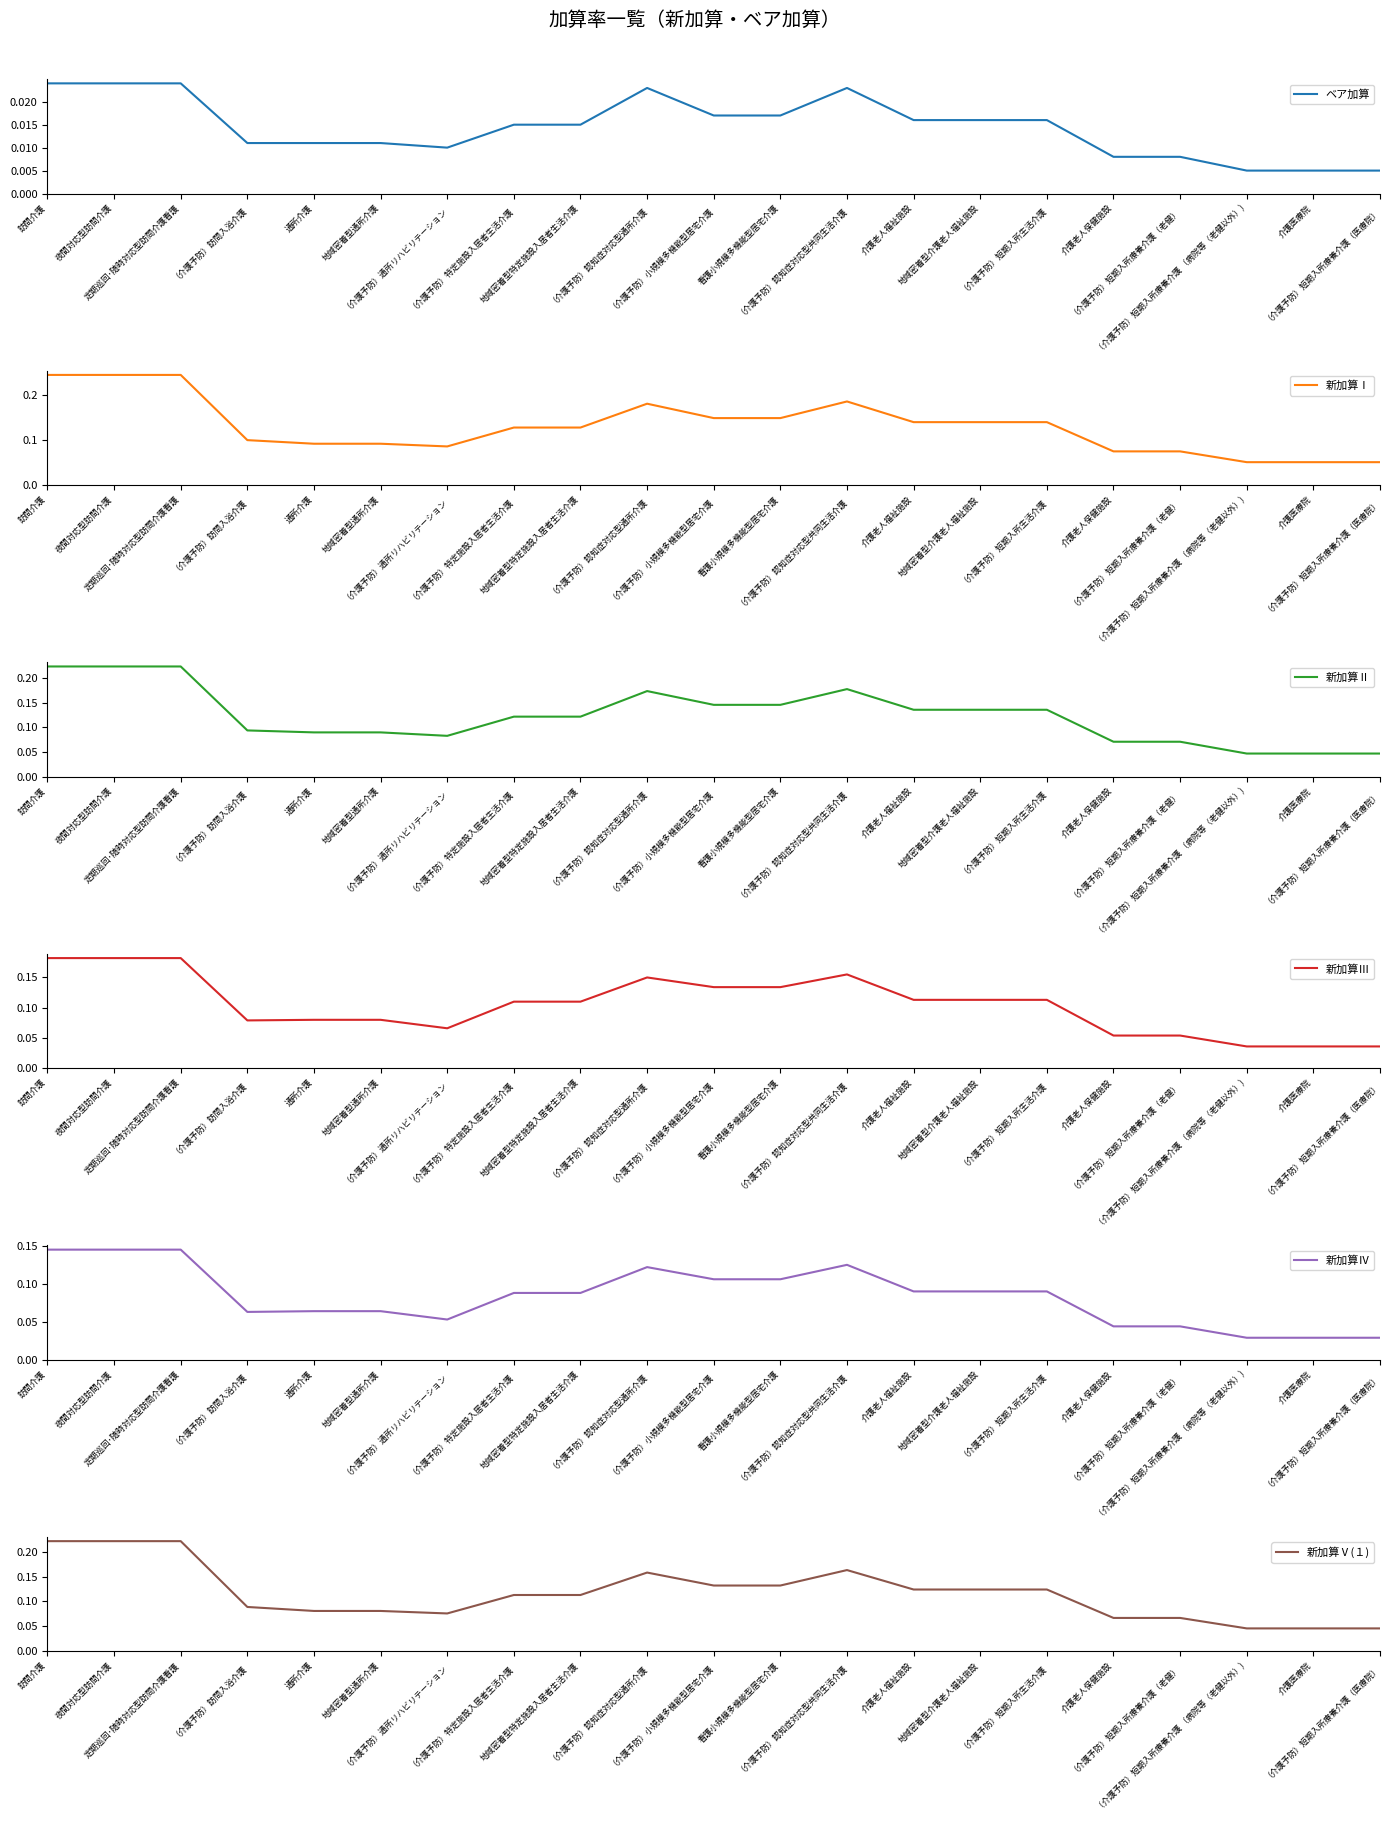

Reading left to right, transcribe all the data shown in this chart.

ベア加算: 0.0	0.0	0.0	0.0	0.0	0.0	0.0	0.0	0.0	0.0	0.0	0.0	0.0	0.0	0.0	0.0	0.0	0.0	0.0	0.0	0.0
新加算Ⅰ: 0.2	0.2	0.2	0.1	0.1	0.1	0.1	0.1	0.1	0.2	0.1	0.1	0.2	0.1	0.1	0.1	0.1	0.1	0.1	0.1	0.1
新加算Ⅱ: 0.2	0.2	0.2	0.1	0.1	0.1	0.1	0.1	0.1	0.2	0.1	0.1	0.2	0.1	0.1	0.1	0.1	0.1	0.0	0.0	0.0
新加算Ⅲ: 0.2	0.2	0.2	0.1	0.1	0.1	0.1	0.1	0.1	0.1	0.1	0.1	0.2	0.1	0.1	0.1	0.1	0.1	0.0	0.0	0.0
新加算Ⅳ: 0.1	0.1	0.1	0.1	0.1	0.1	0.1	0.1	0.1	0.1	0.1	0.1	0.1	0.1	0.1	0.1	0.0	0.0	0.0	0.0	0.0
新加算Ⅴ(１): 0.2	0.2	0.2	0.1	0.1	0.1	0.1	0.1	0.1	0.2	0.1	0.1	0.2	0.1	0.1	0.1	0.1	0.1	0.0	0.0	0.0